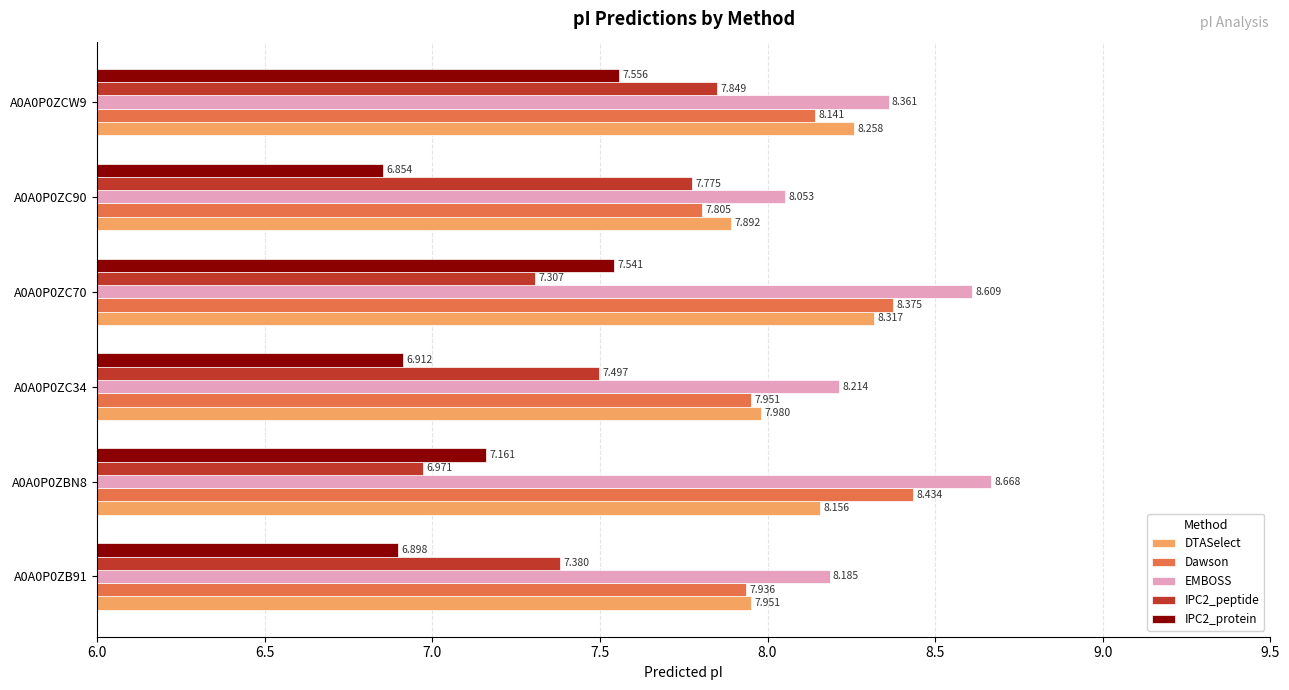

Is the value of DTASelect at A0A0P0ZB91 greater than the value of EMBOSS at A0A0P0ZC90?

No